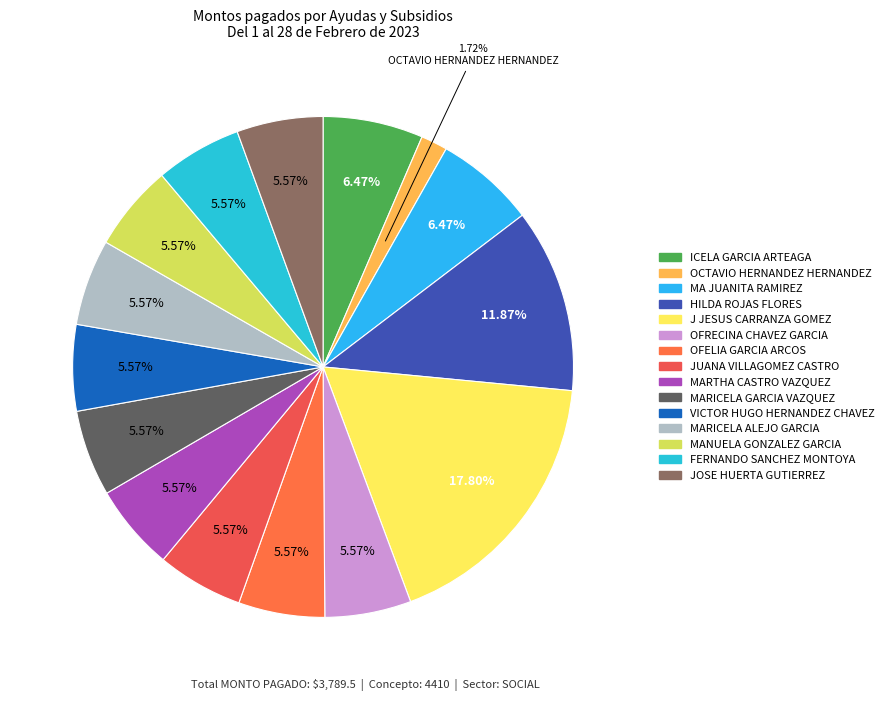

Do OCTAVIO HERNANDEZ HERNANDEZ and ICELA GARCIA ARTEAGA together represent more than half of the pie?

No